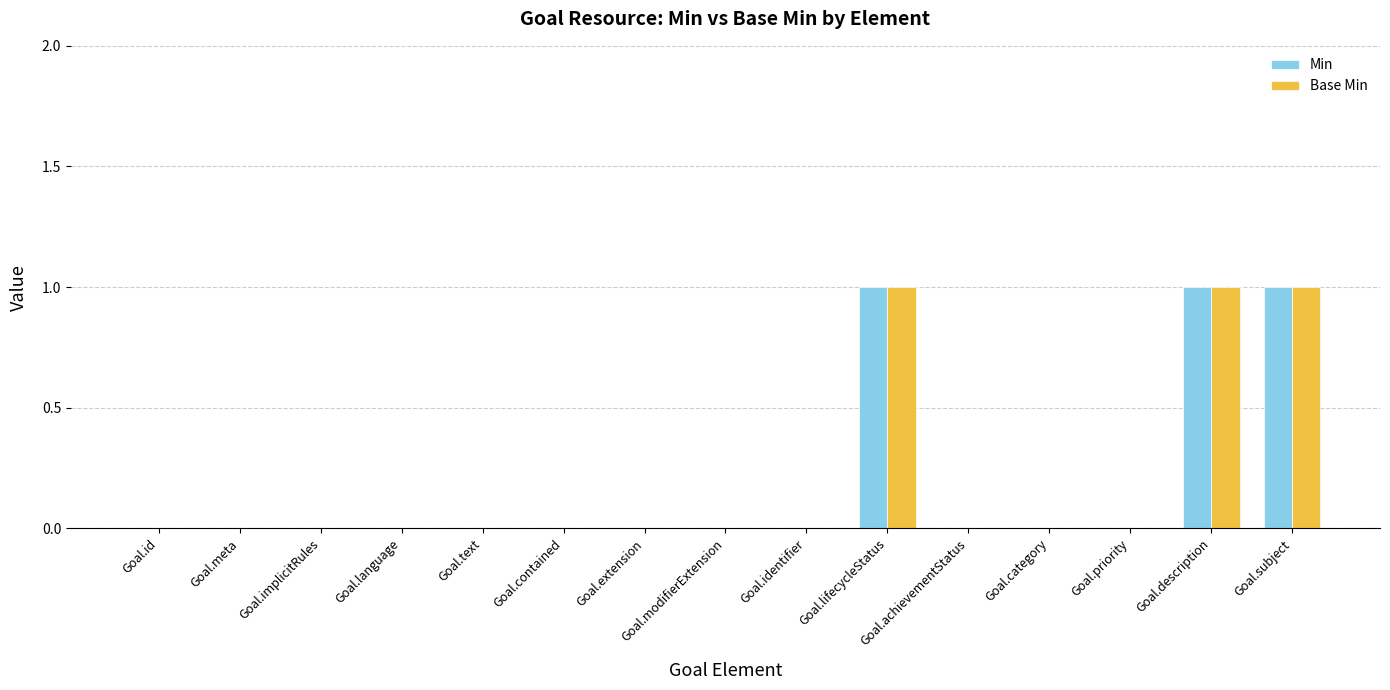

How many groups of bars are there?

15